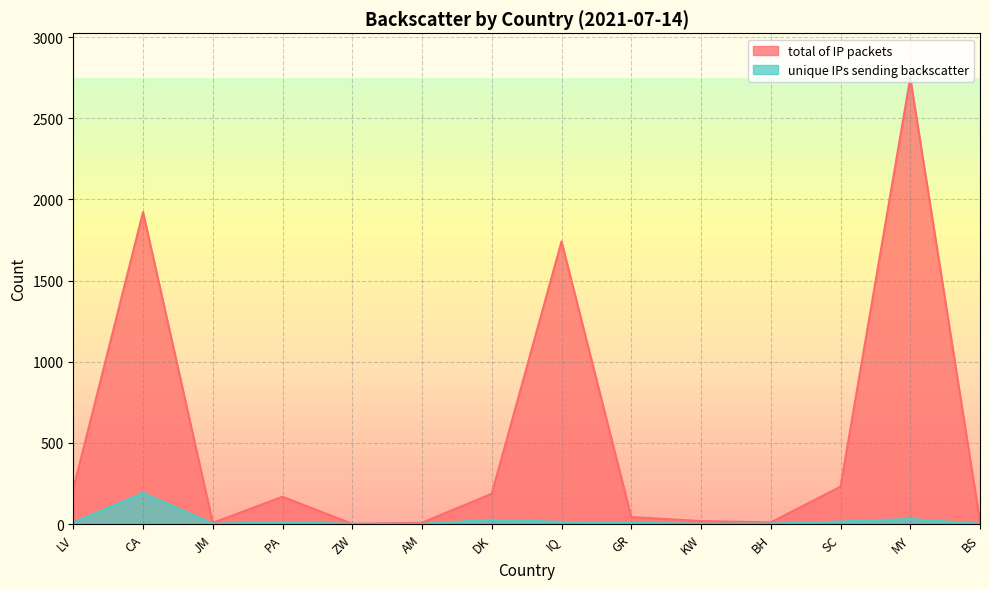

The value of unique IPs sending backscatter at LV is 9. True or false?

True